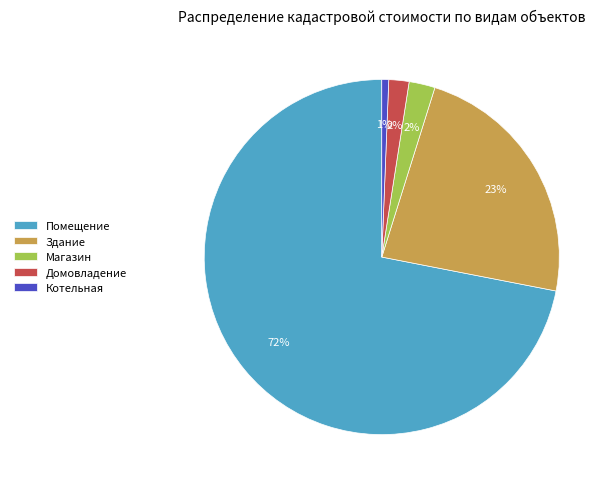

Between Котельная and Магазин, which is larger?

Магазин